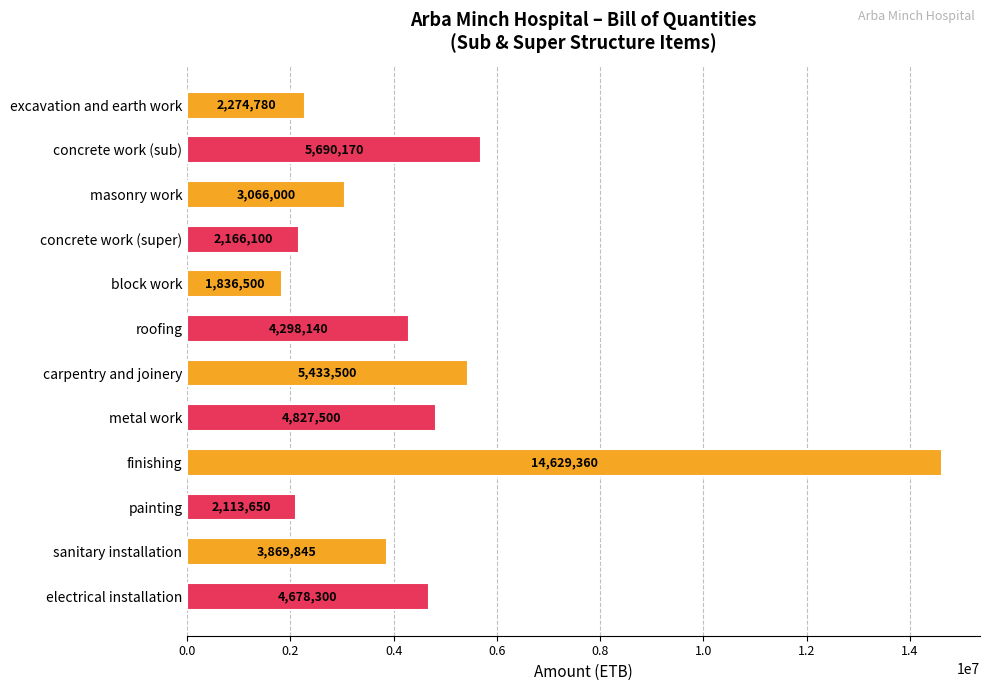

What is the difference between the maximum and minimum values?

12792860.0